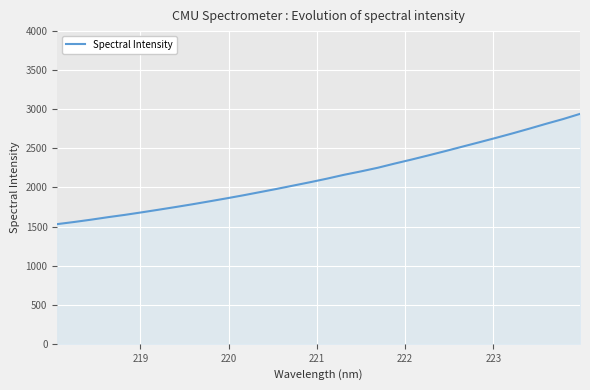

Does the chart have visible grid lines?

Yes